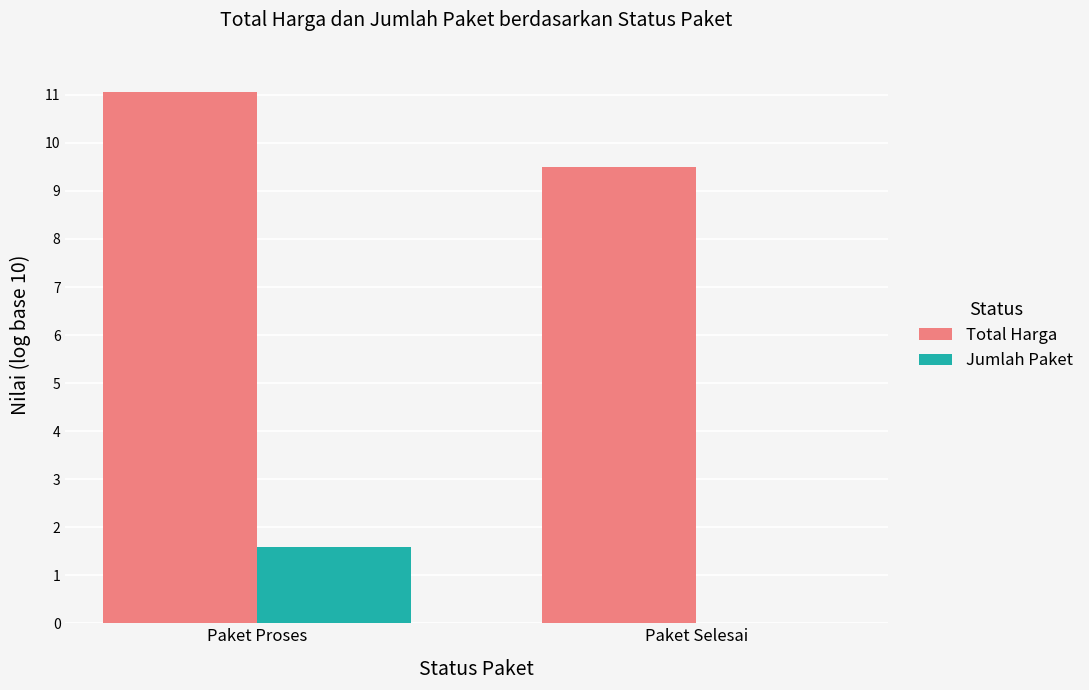

What is the spread (max minus min) of values at Paket Proses?

9.5